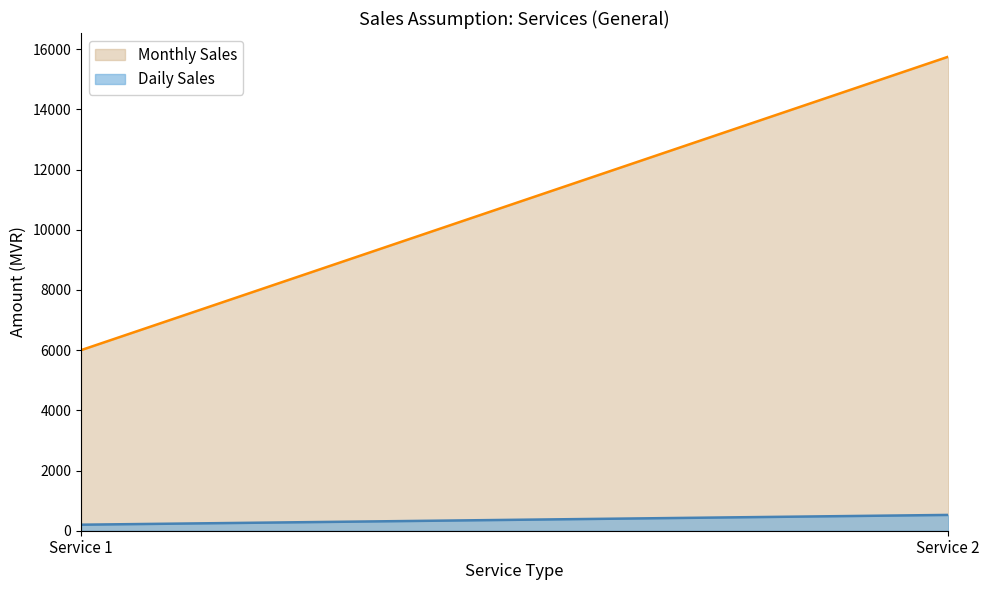

What is the total value across all series at Service 2?

16275